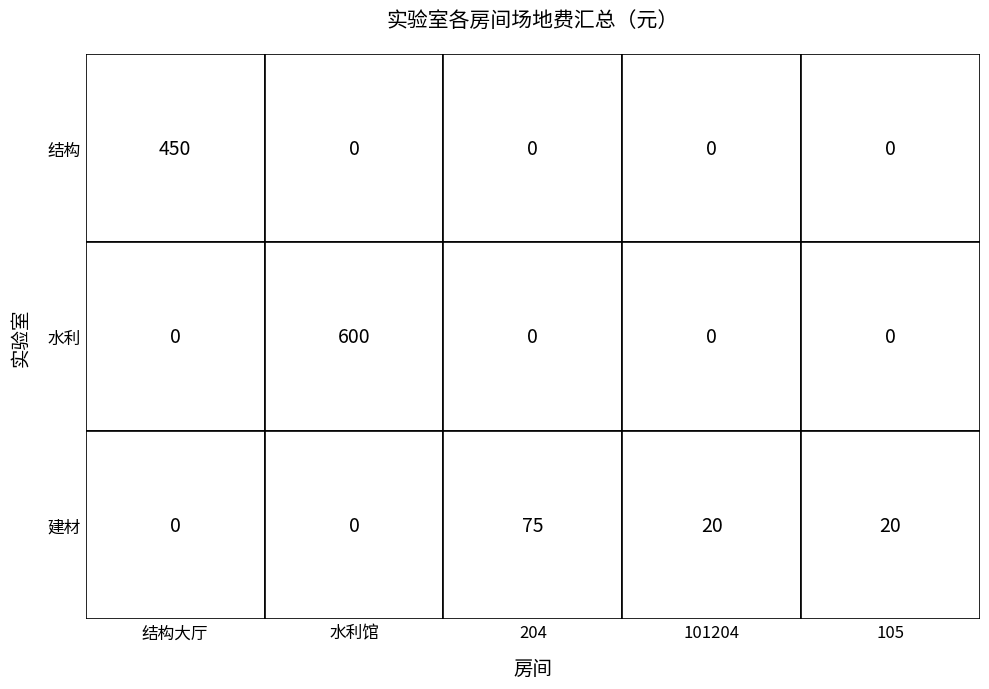

Where is 结构 nearest to the value 225?

结构大厅